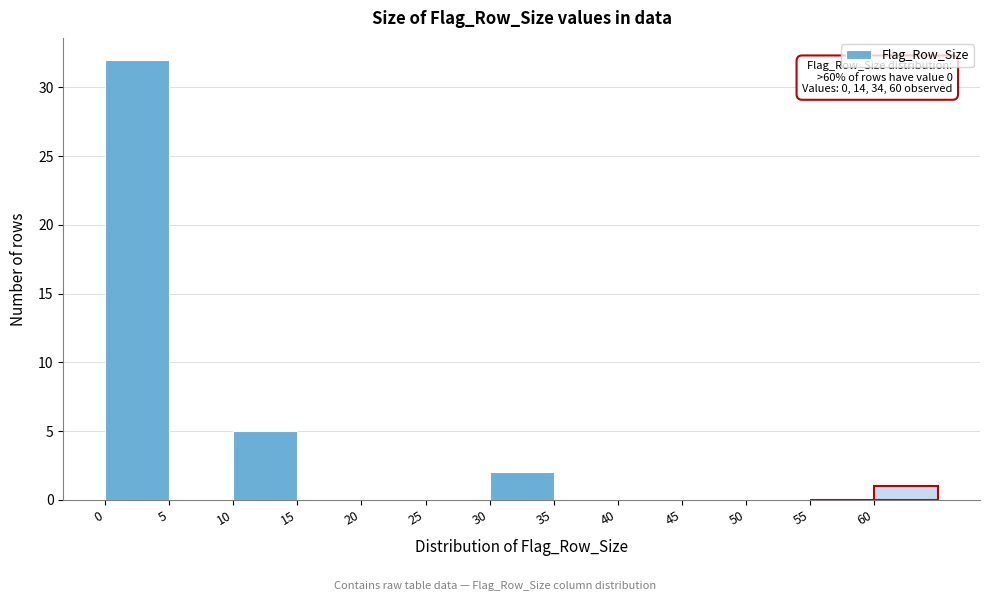

Over which range of the x-axis is the bar tallest?

0 to 5